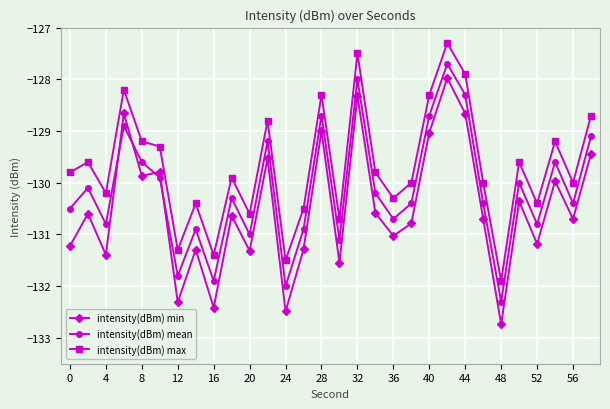

What is the sum of all intensity(dBm) min values?

-3914.8